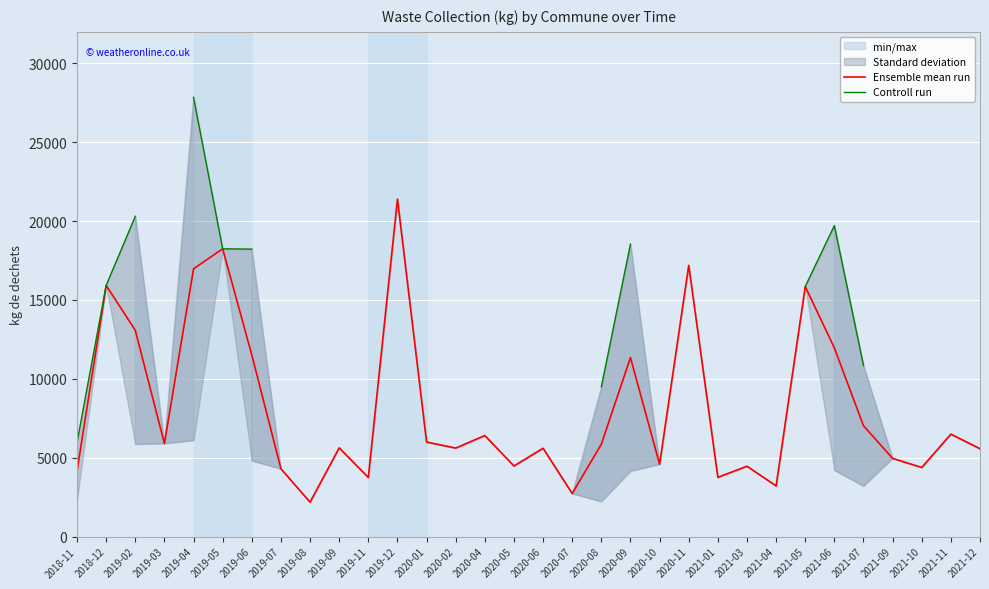

How many values in the Ensemble mean run series exceed 5857?

15